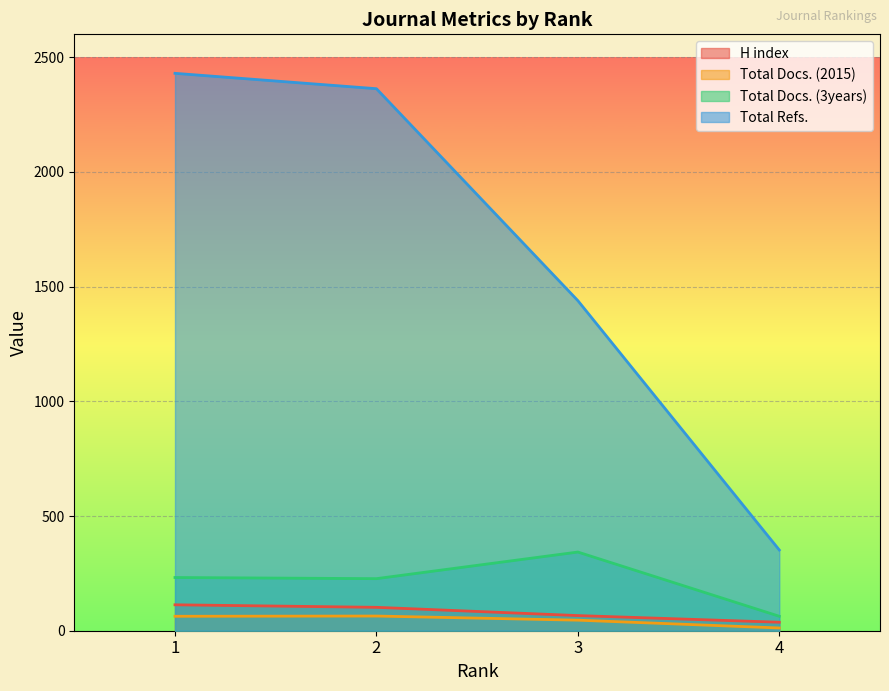

Reading left to right, list all the values displayed in this chart.

H index: 1=113	2=102	3=66	4=37
Total Docs. (2015): 1=63	2=64	3=46	4=12
Total Docs. (3years): 1=232	2=227	3=343	4=63
Total Refs.: 1=2430	2=2363	3=1439	4=352